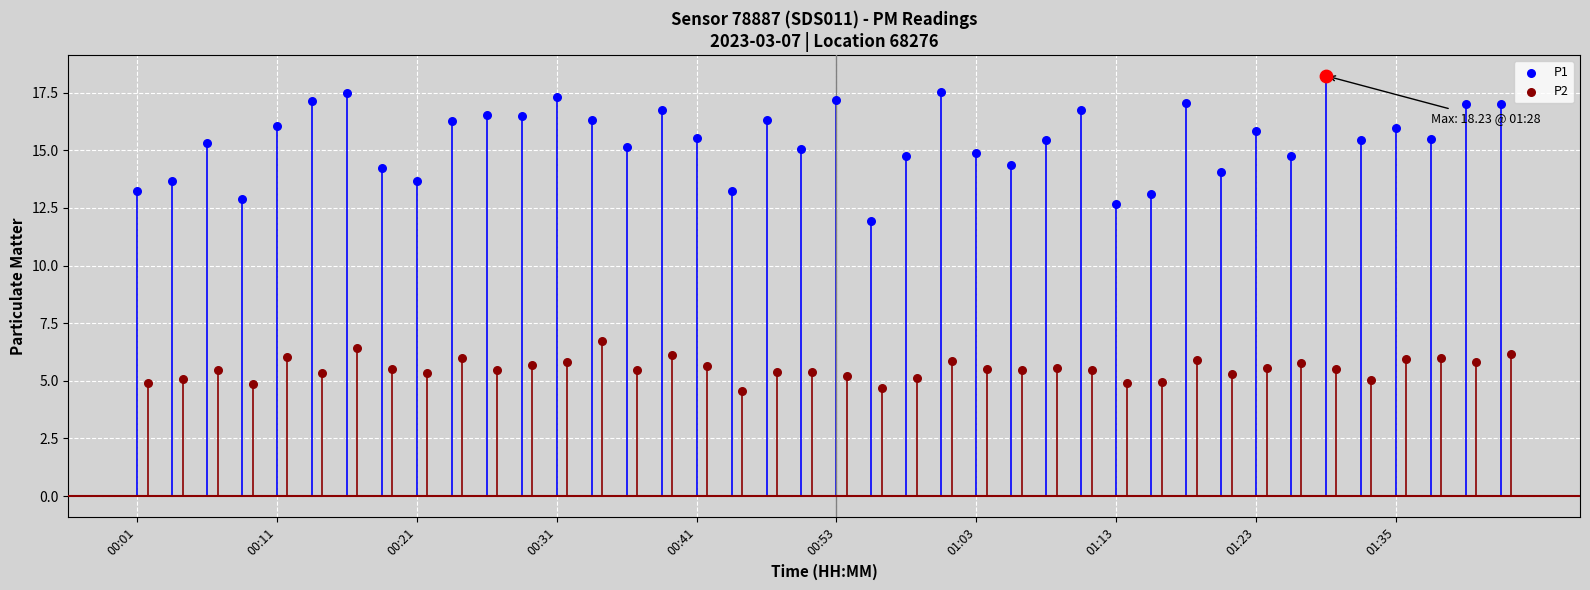

Which series has the widest spread of Y values?

P1